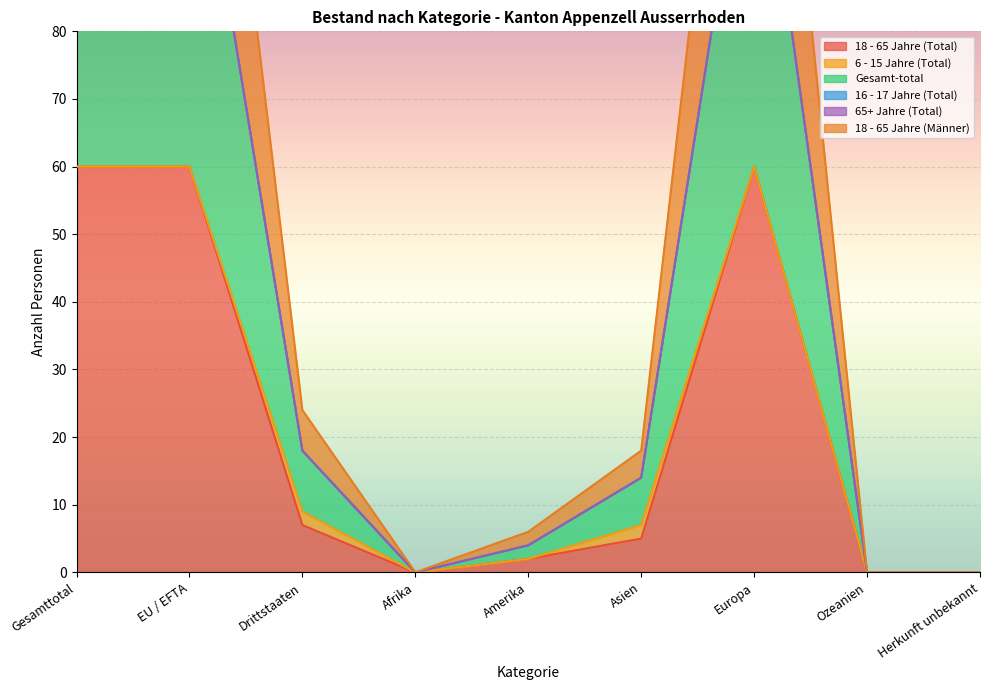

Is it true that 18 - 65 Jahre (Total) equals 24 at Afrika?

False